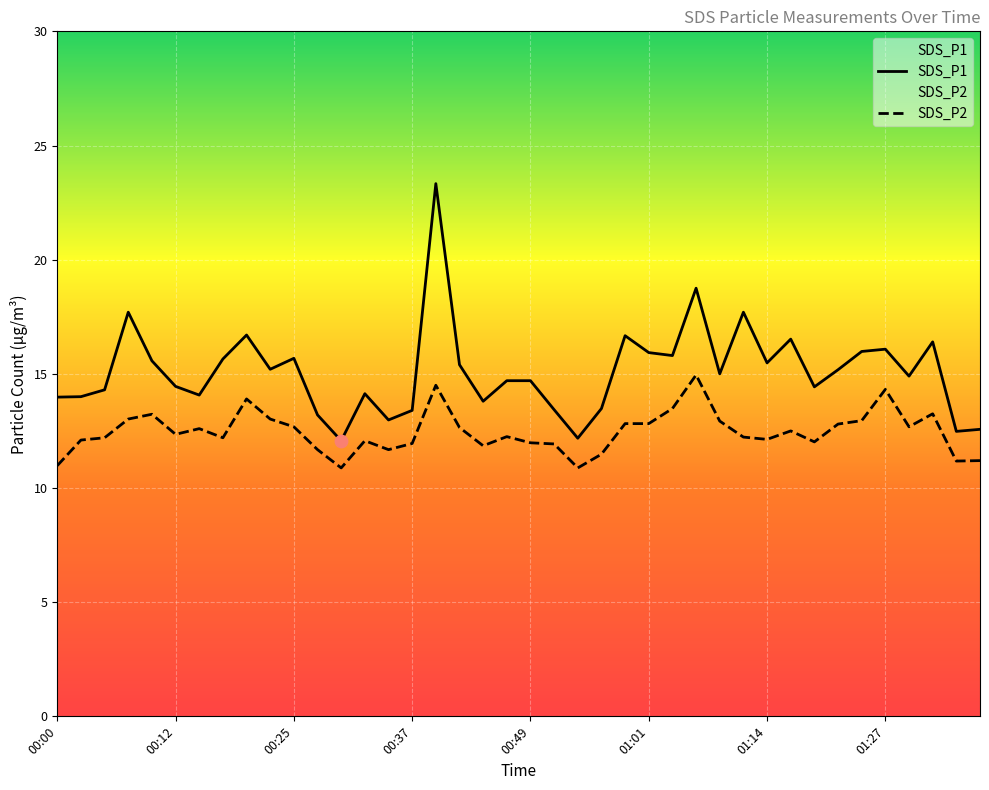

Which series has the largest total across all categories?

SDS_P1